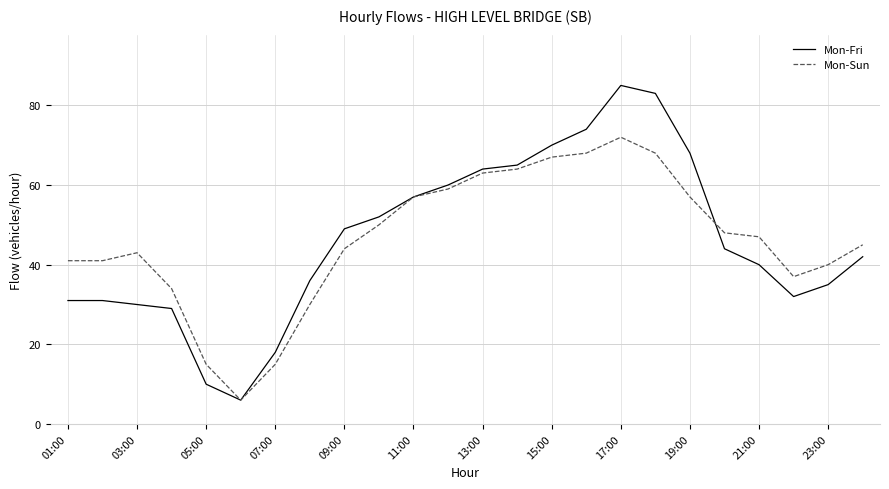

Which series has the largest range (max minus min)?

Mon-Fri